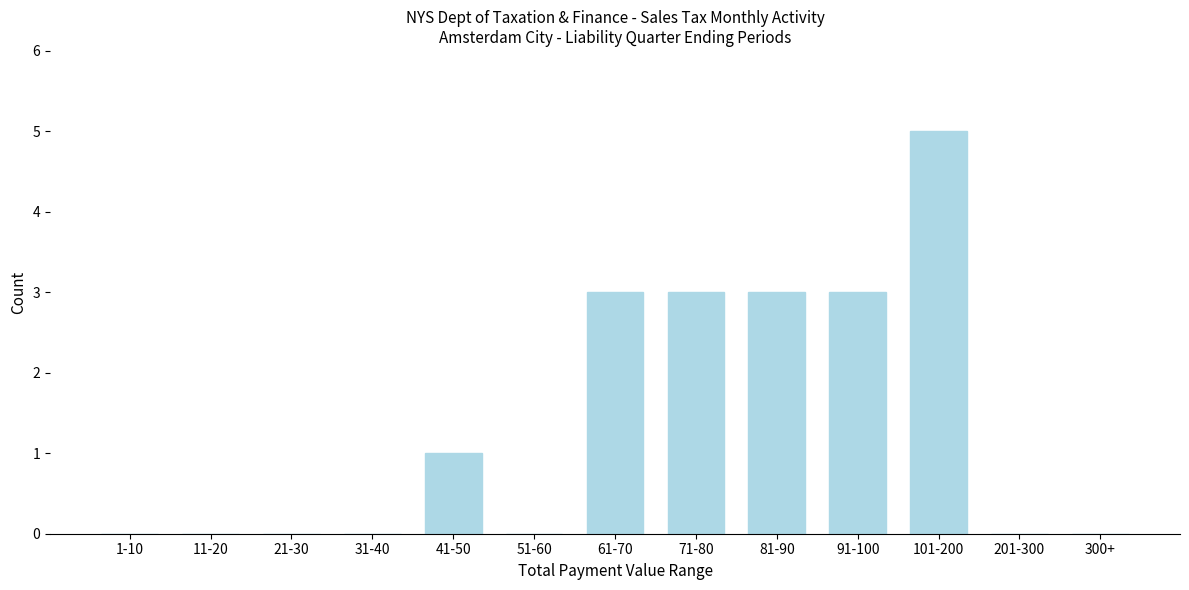

Reading left to right, what are all the values shown in this chart?

1-10=0	11-20=0	21-30=0	31-40=0	41-50=1	51-60=0	61-70=3	71-80=3	81-90=3	91-100=3	101-200=5	201-300=0	300+=0